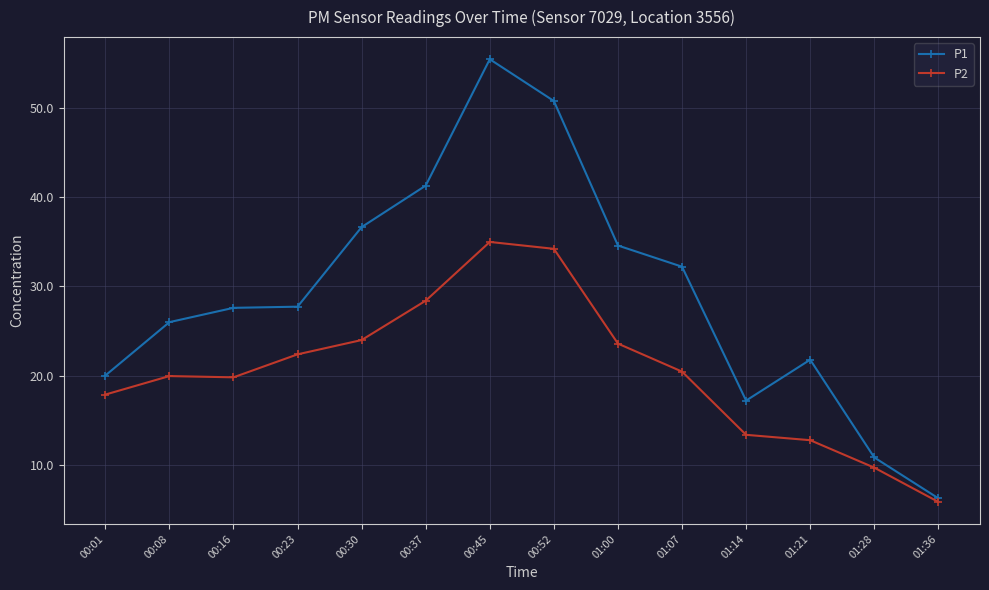

What position from the left is 01:21?

12